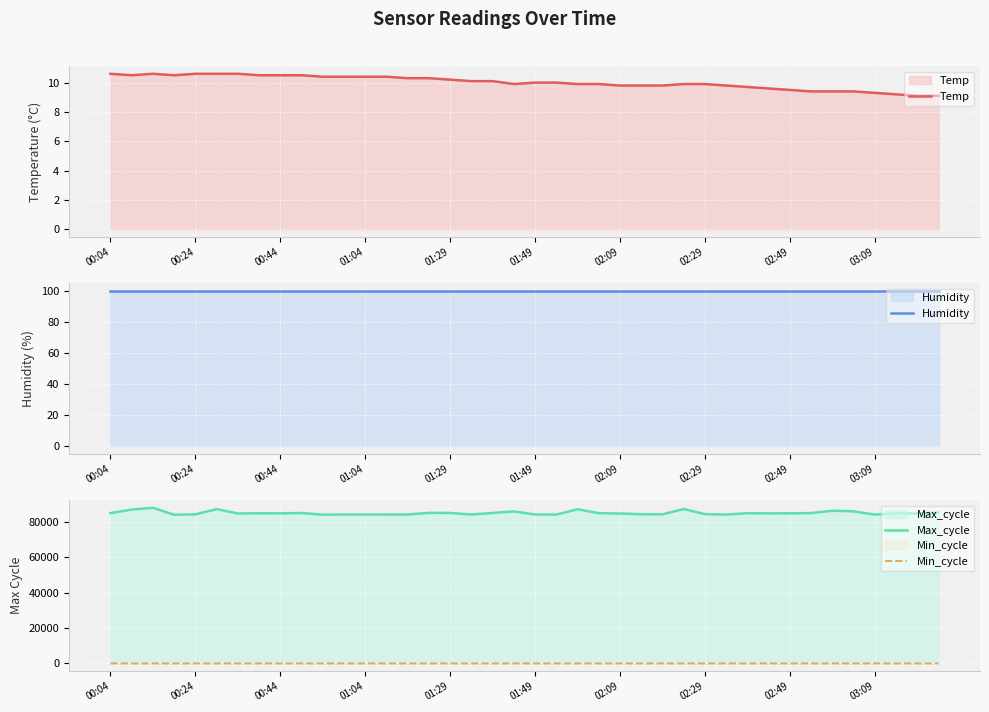

The value of Temp at 01:29 is 16.8. True or false?

False